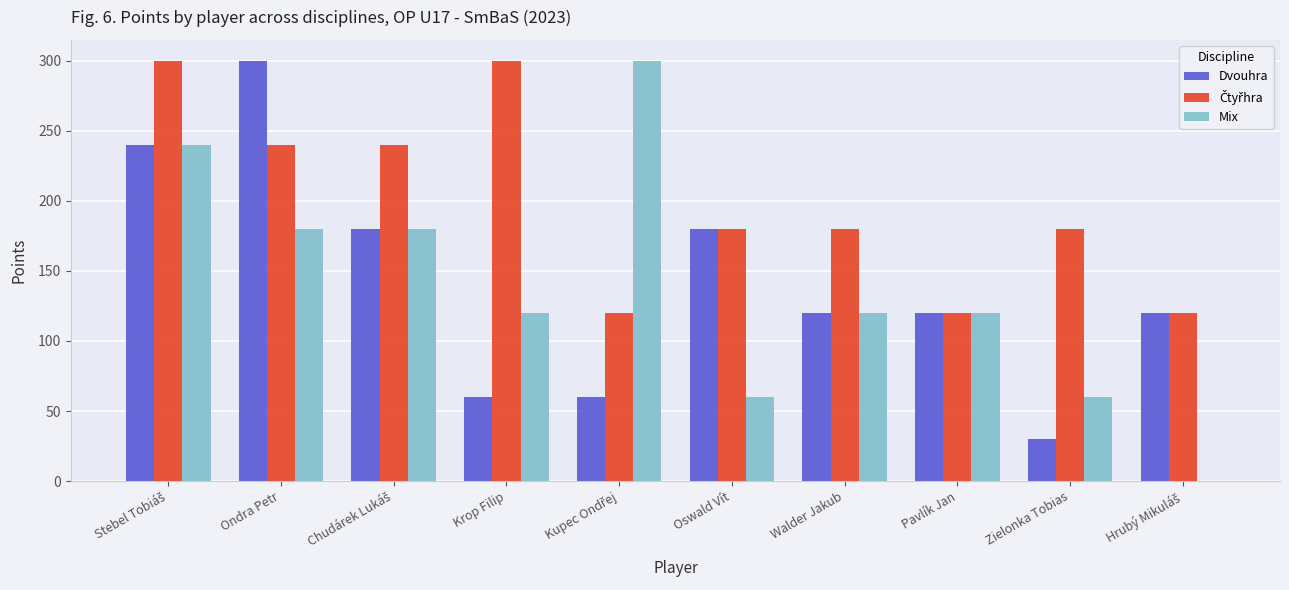

What value does the Dvouhra series have at Krop Filip, to the nearest 5?

60